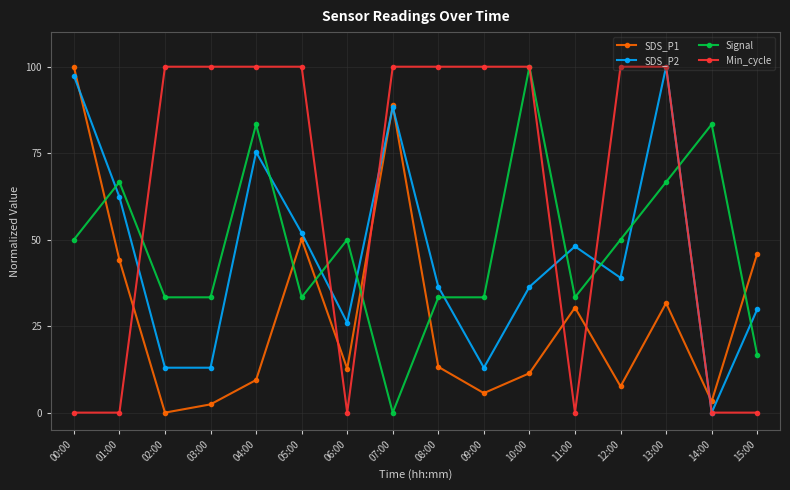

What is the difference between the highest and lowest values at 00:00?

100.0